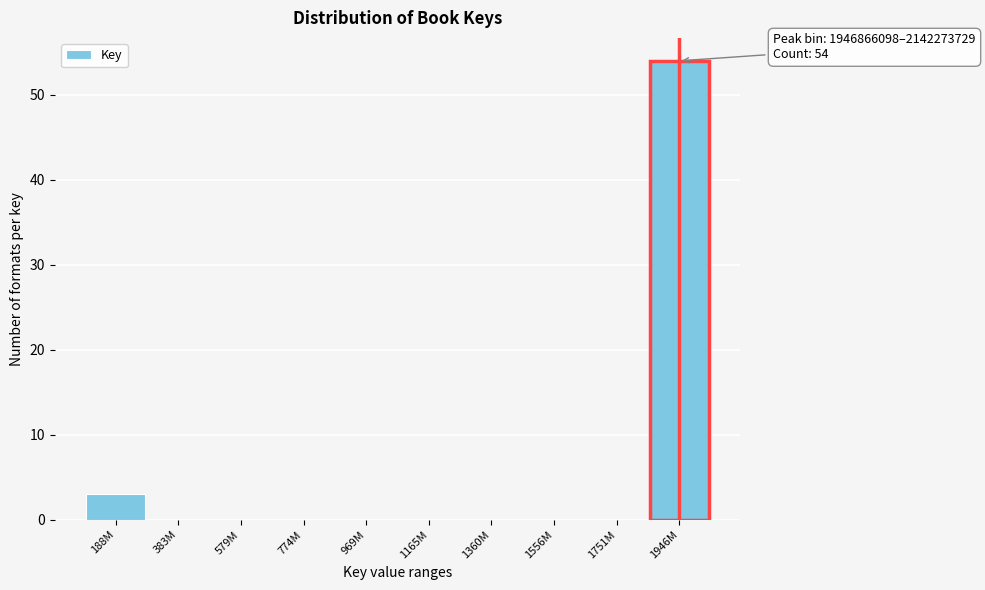

Reading left to right, transcribe all the data shown in this chart.

188M=3	383M=0	579M=0	774M=0	969M=0	1165M=0	1360M=0	1556M=0	1751M=0	1946M=54